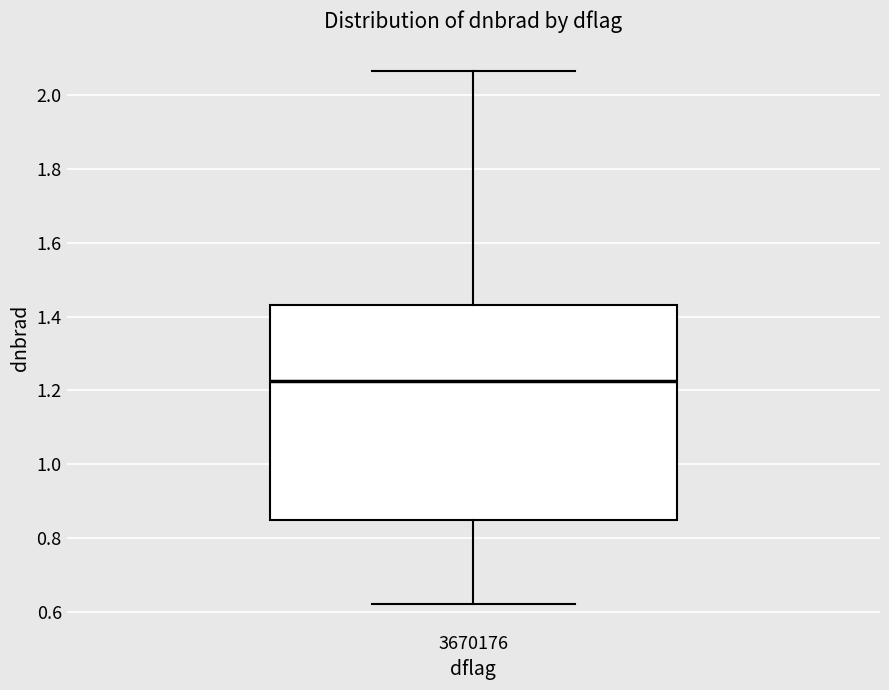

Transcribe this box plot: give where the median line is, the range the box spans, and where the two whiskers end, as read against the y-axis. The values are not printed on the chart, so give them approximately, as read against the axis.

median 1.22, box 0.86 to 1.44, whiskers 0.62 to 2.06